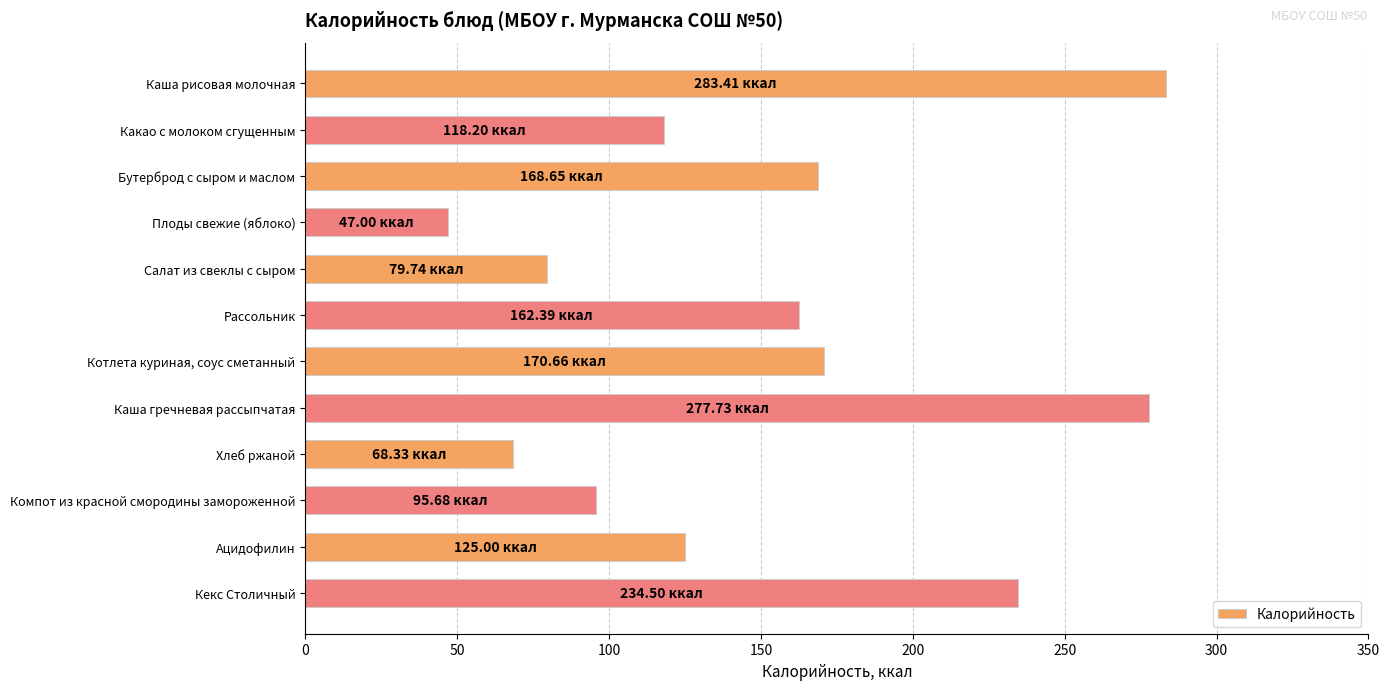

What is the label of the 7th bar from the top?

Котлета куриная, соус сметанный